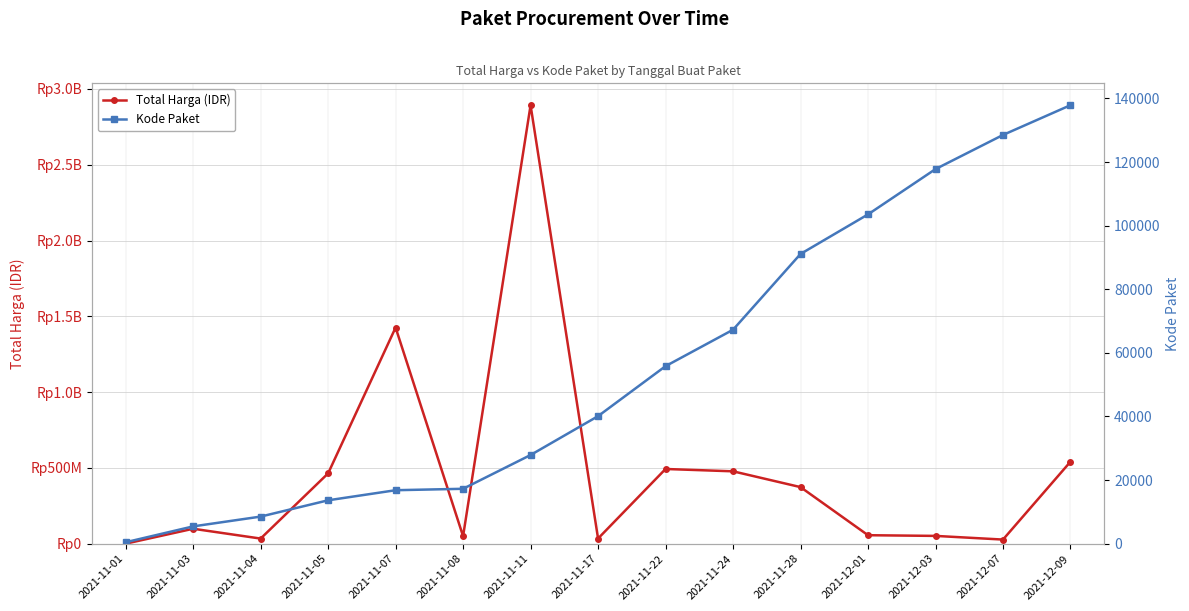

What is the sum of the Kode Paket values at 2021-11-17 and 2021-12-03?

157895